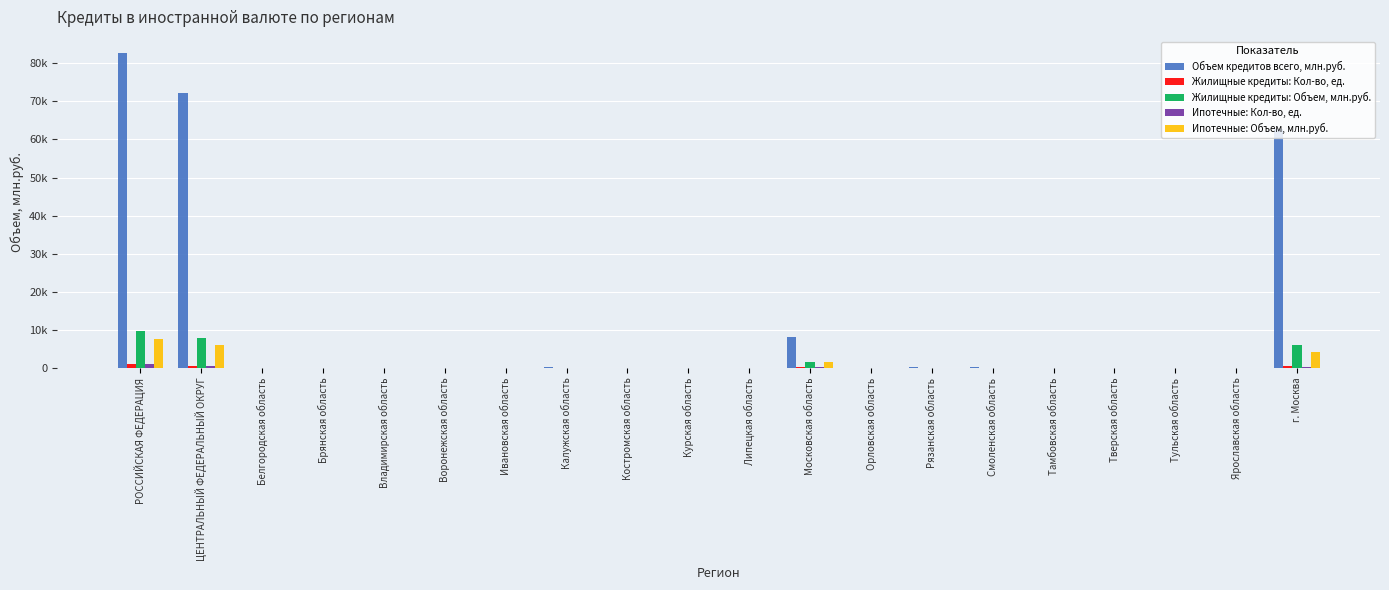

What are all the series names shown in the legend?

Объем кредитов всего, млн.руб., Жилищные кредиты: Кол-во, ед., Жилищные кредиты: Объем, млн.руб., Ипотечные: Кол-во, ед., Ипотечные: Объем, млн.руб.